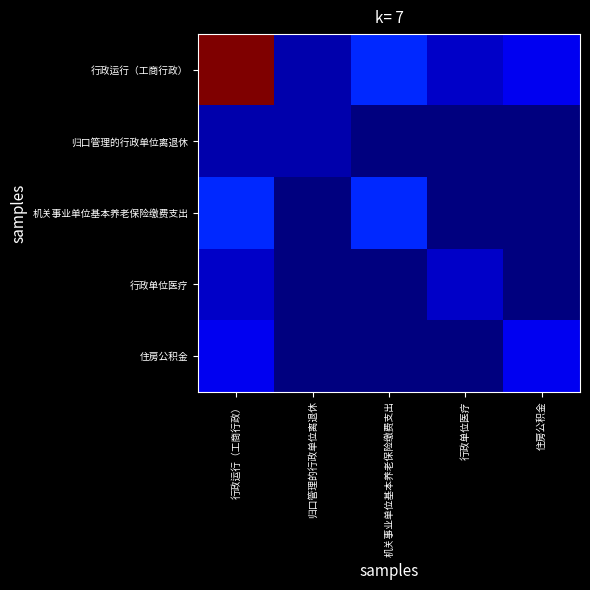

At which category is the sum across all series the highest?

行政运行（工商行政）